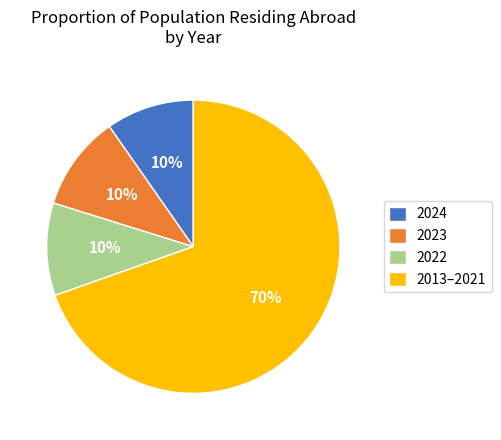

Between 2022 and 2013–2021, which is larger?

2013–2021